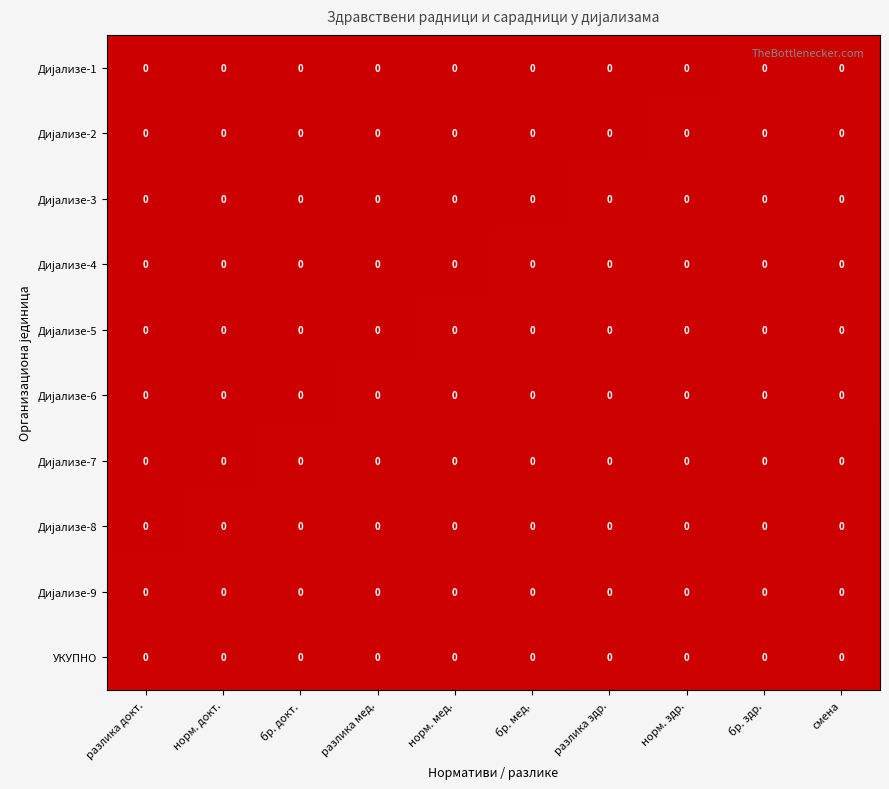

Which series has the largest range (max minus min)?

Дијализе-2